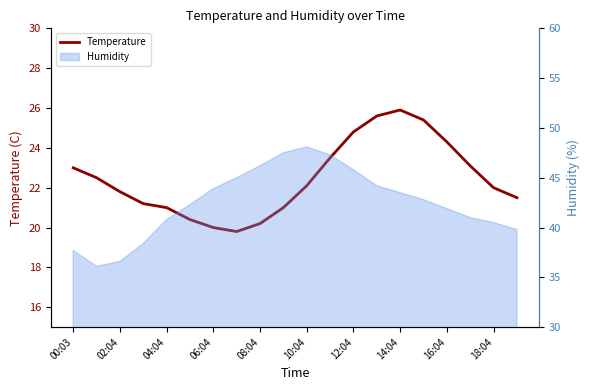

What is the sum of all values?

449.1